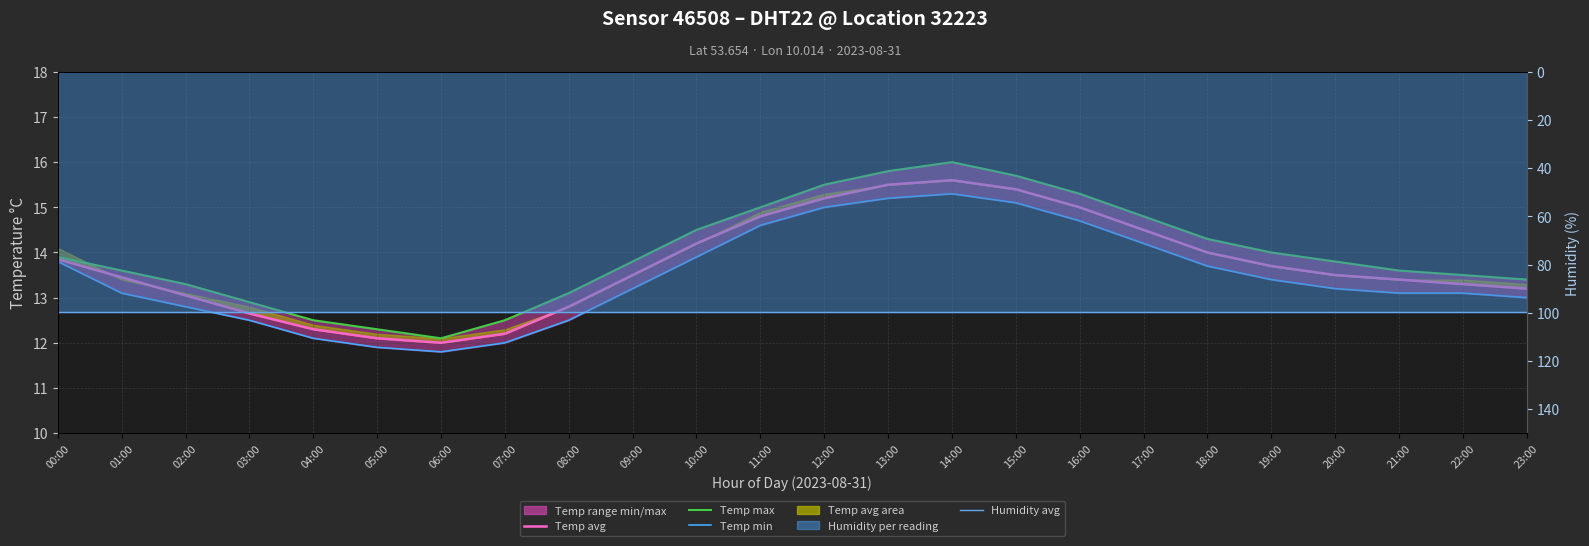

The value of Humidity avg at 10:00 is 175.4. True or false?

False